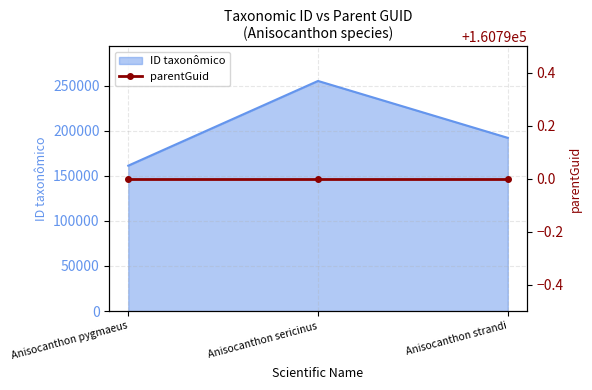

Is it true that the value at Anisocanthon pygmaeus is 161332?

True